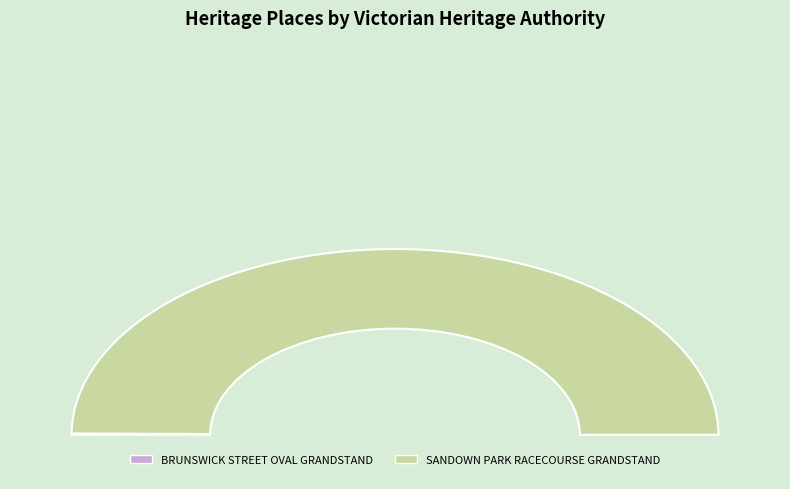

What percentage do BRUNSWICK STREET OVAL GRANDSTAND and SANDOWN PARK RACECOURSE GRANDSTAND together represent?

100.0%